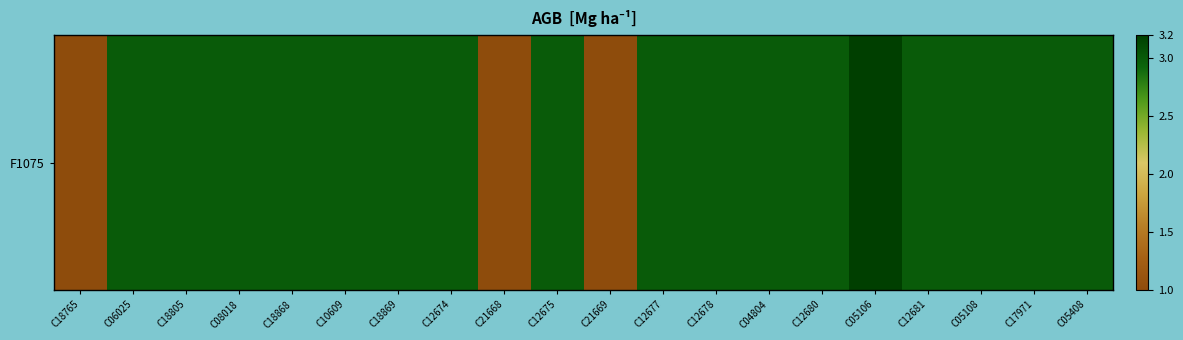

At which label is the value closest to 2?

C18765